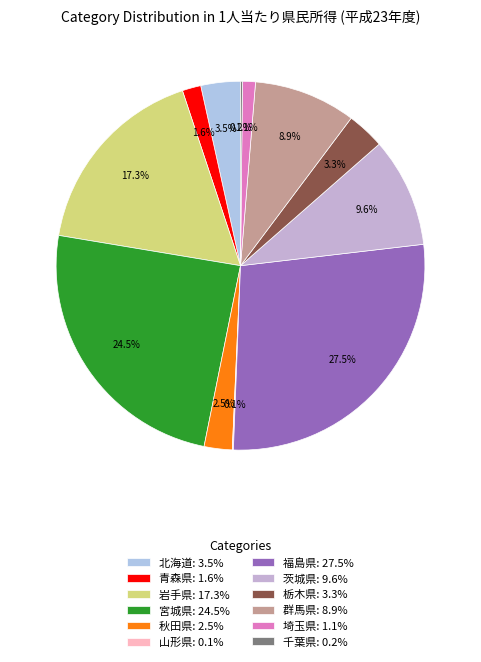

Rank the categories by value from lowest to highest.

山形県, 千葉県, 埼玉県, 青森県, 秋田県, 栃木県, 北海道, 群馬県, 茨城県, 岩手県, 宮城県, 福島県